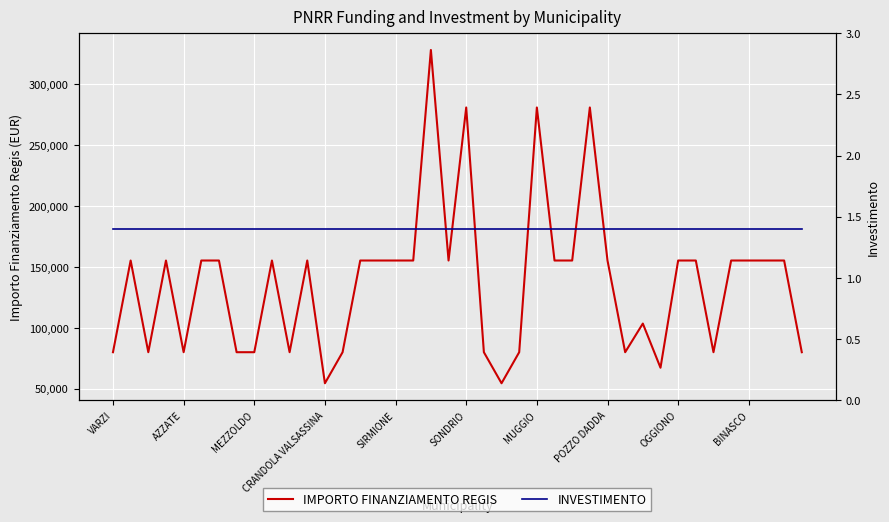

What is the minimum value for IMPORTO FINANZIAMENTO REGIS?

54412